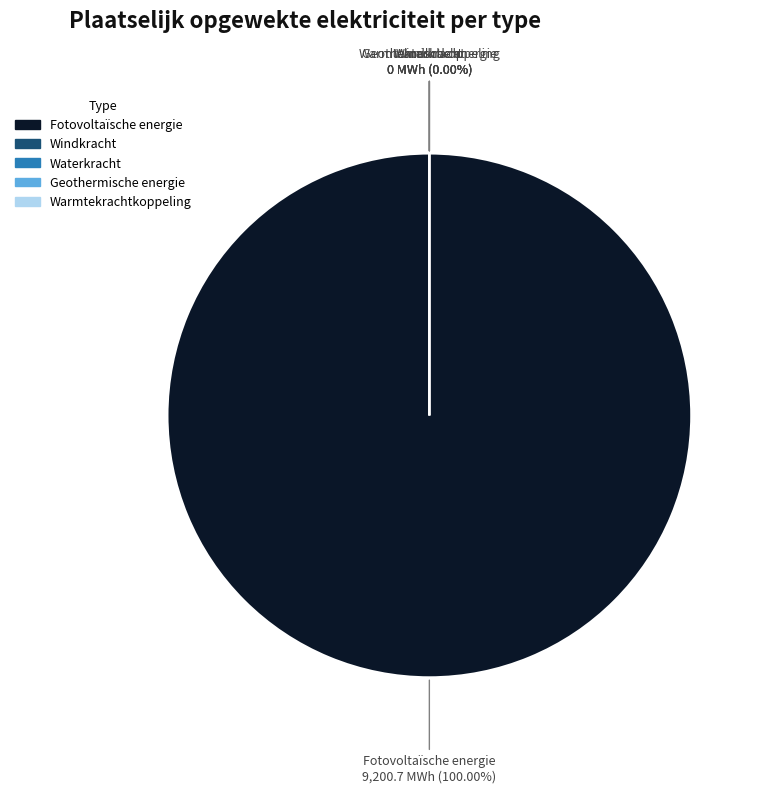

To the nearest percent, what is the difference between the largest and smallest slice percentages?

100%